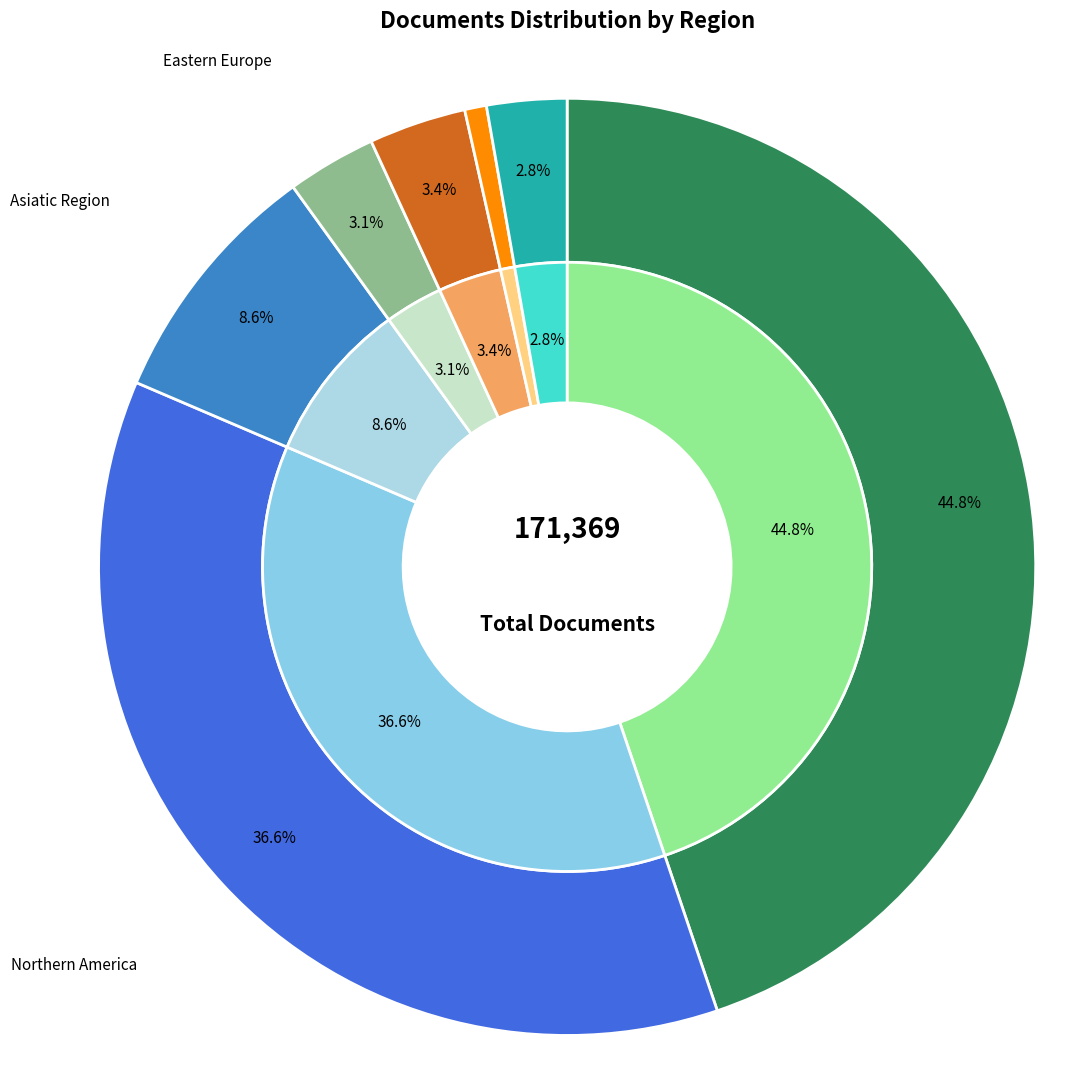

What is the change in value from Western Europe to Eastern Europe?

-288